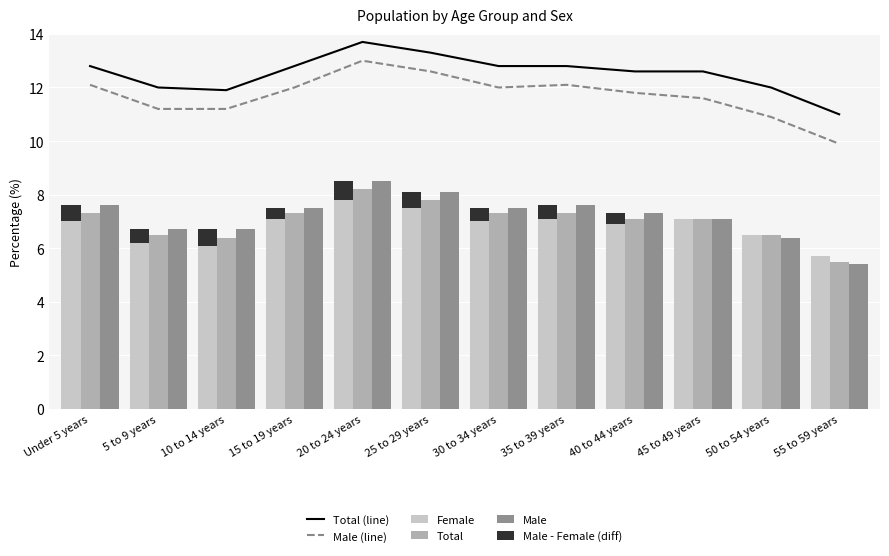

How many Male - Female (diff) values are between 0 and 1?

12